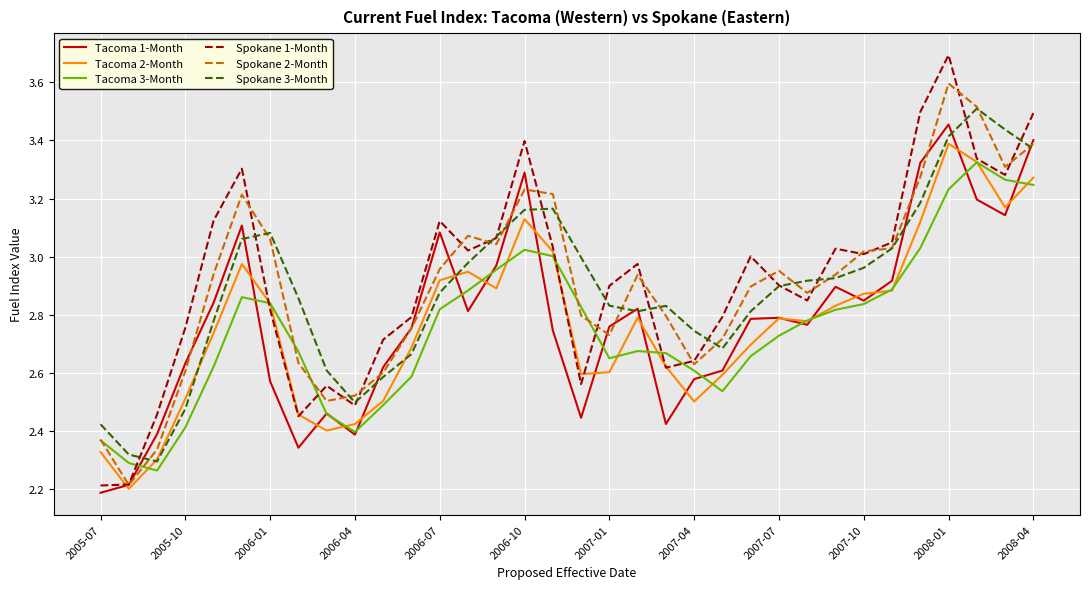

Which series has the widest spread of values?

Spokane 1-Month